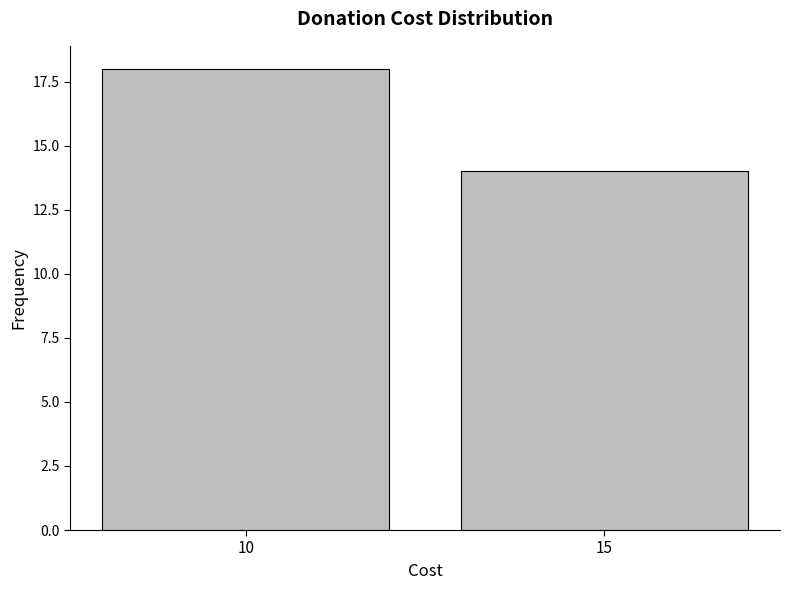

Reading right to left, transcribe all the data shown in this chart.

15=14	10=18